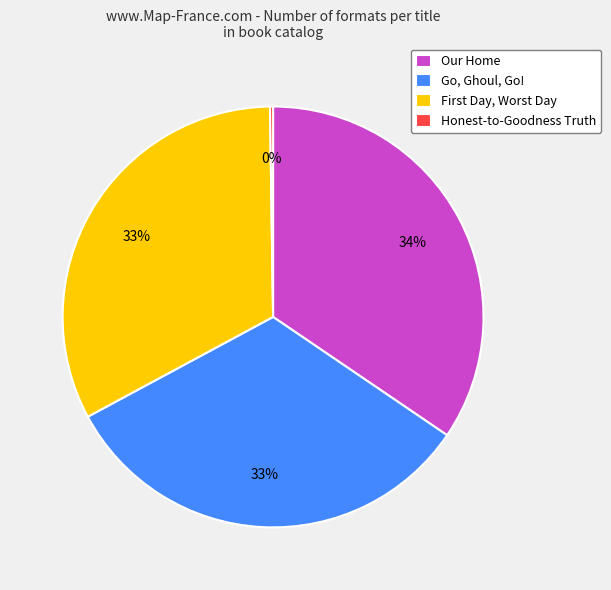

What percentage is the Go, Ghoul, Go! slice, to the nearest percent?

33%